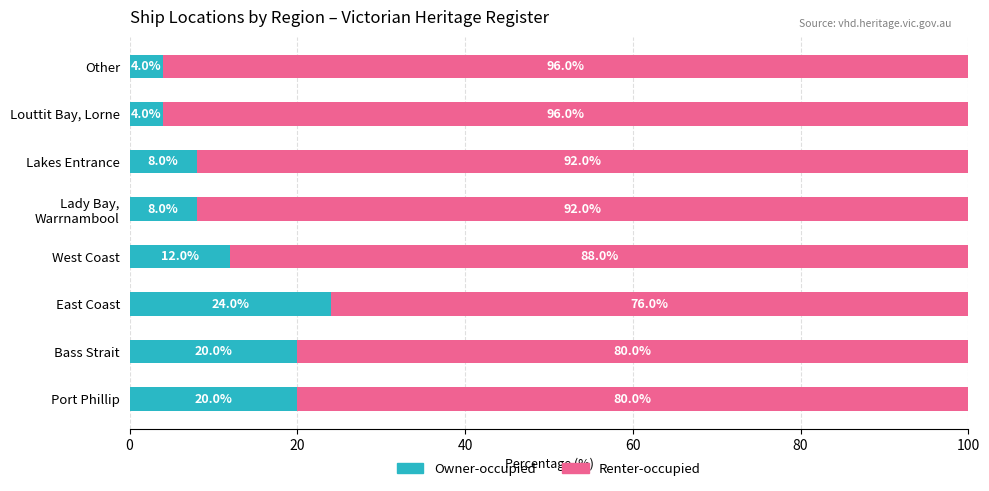

Which category has the highest value in the Owner-occupied series?

East Coast